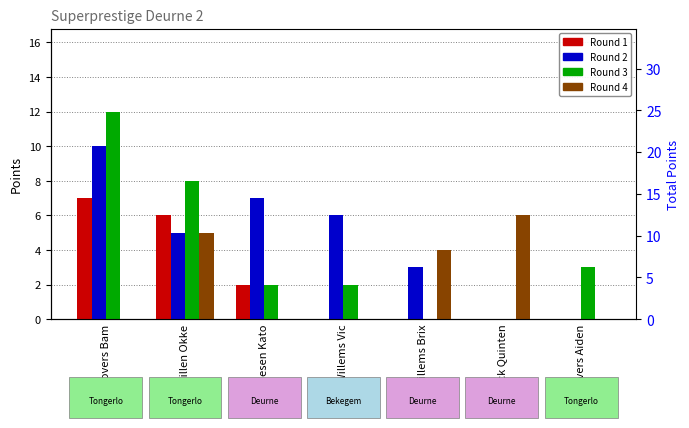

Which label corresponds to the largest value in the chart?

Govers Bam